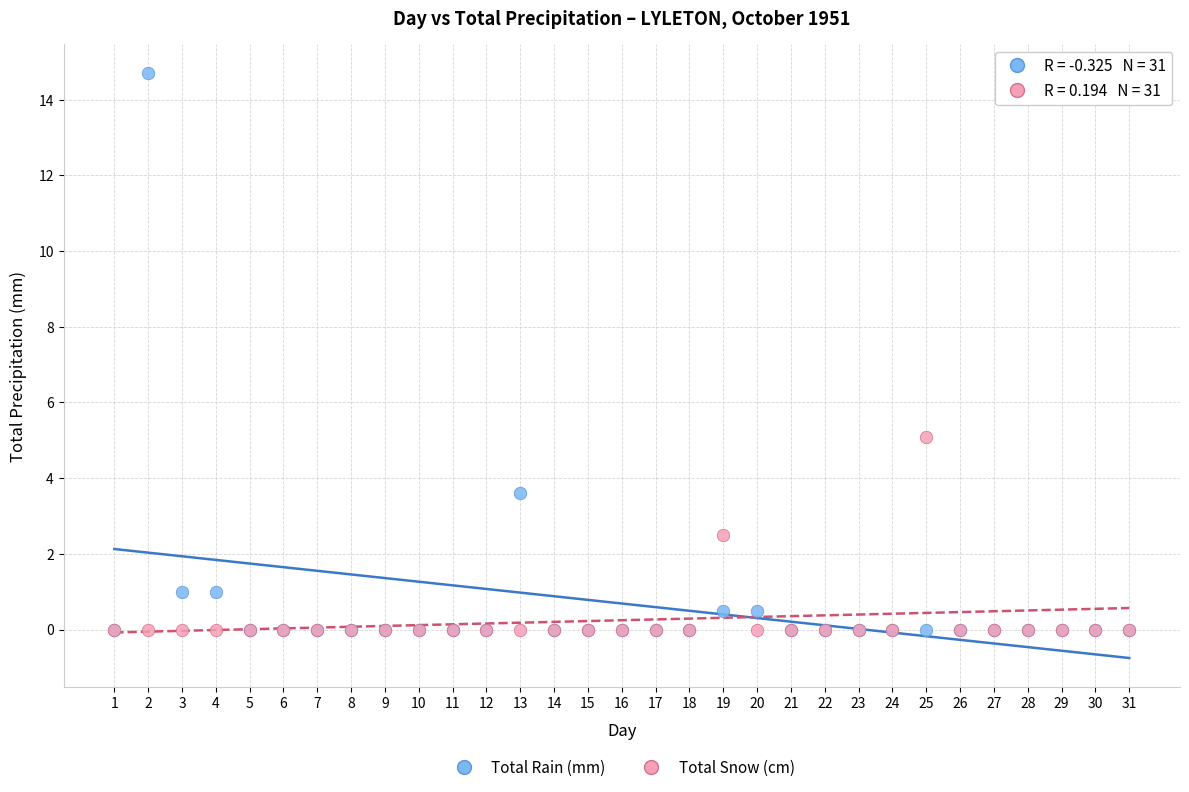

What are all the series names shown in the legend?

Total Rain (mm), Total Snow (cm)